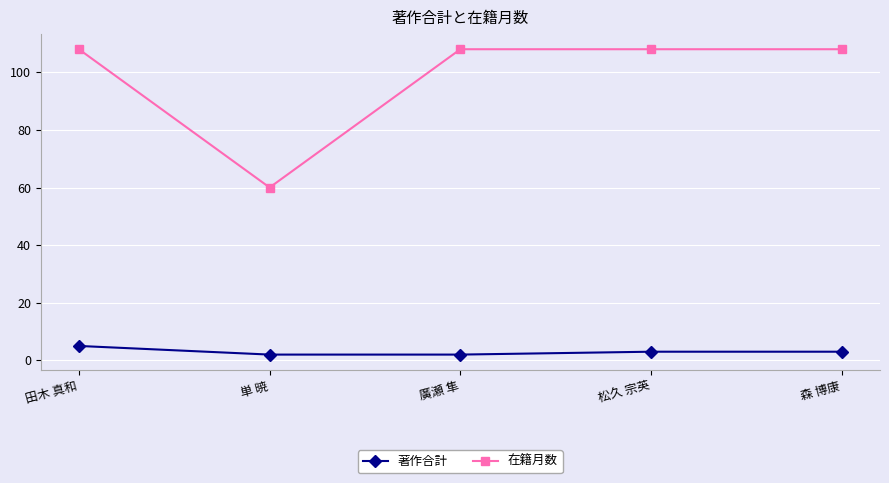

Where does the 著作合計 series first go above 3?

田木 真和